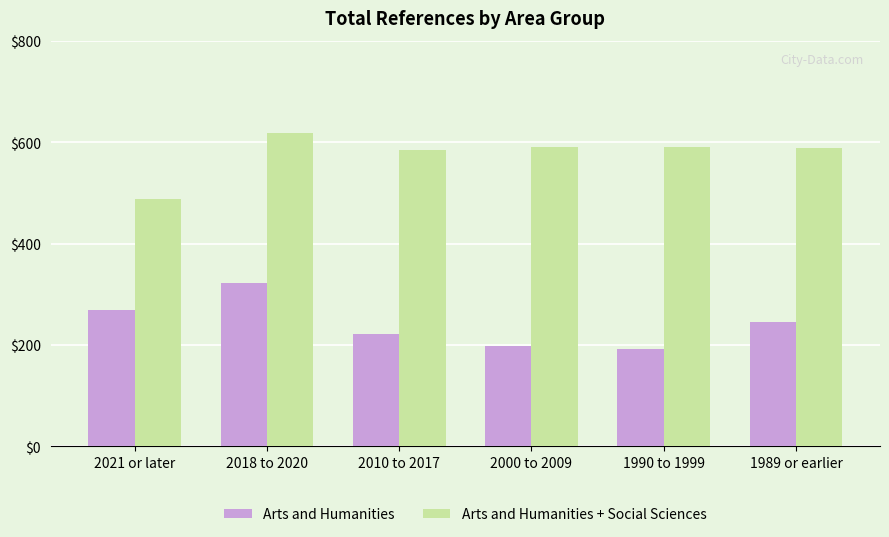

What is the spread (max minus min) of values at 1990 to 1999?

398